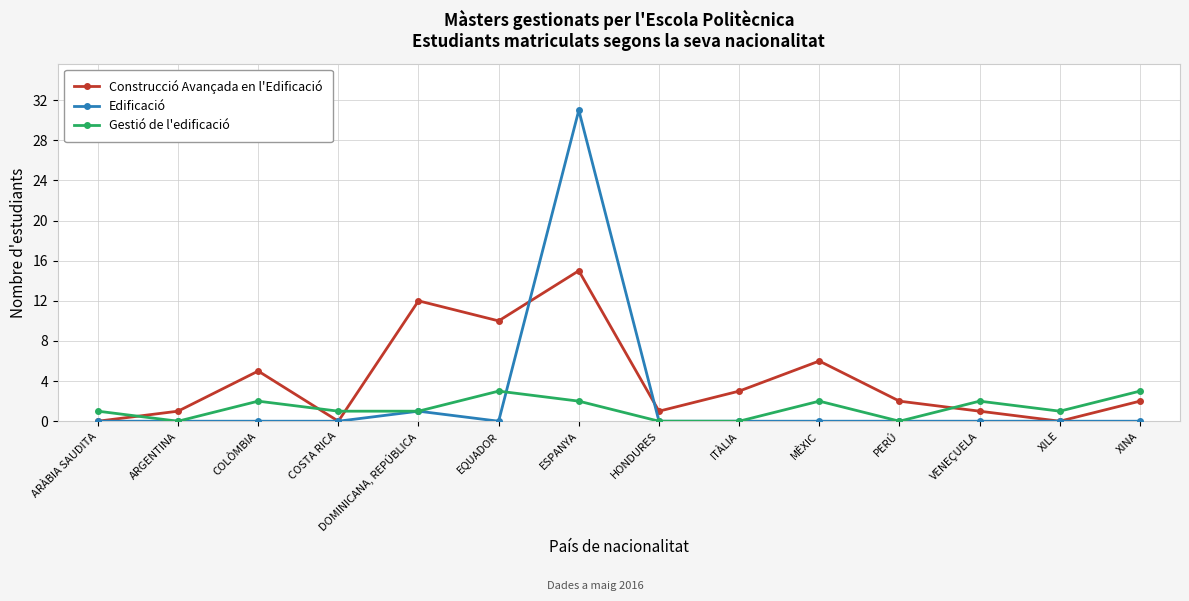

Rank the series by their average value, from lowest to highest.

Gestió de l'edificació, Edificació, Construcció Avançada en l'Edificació